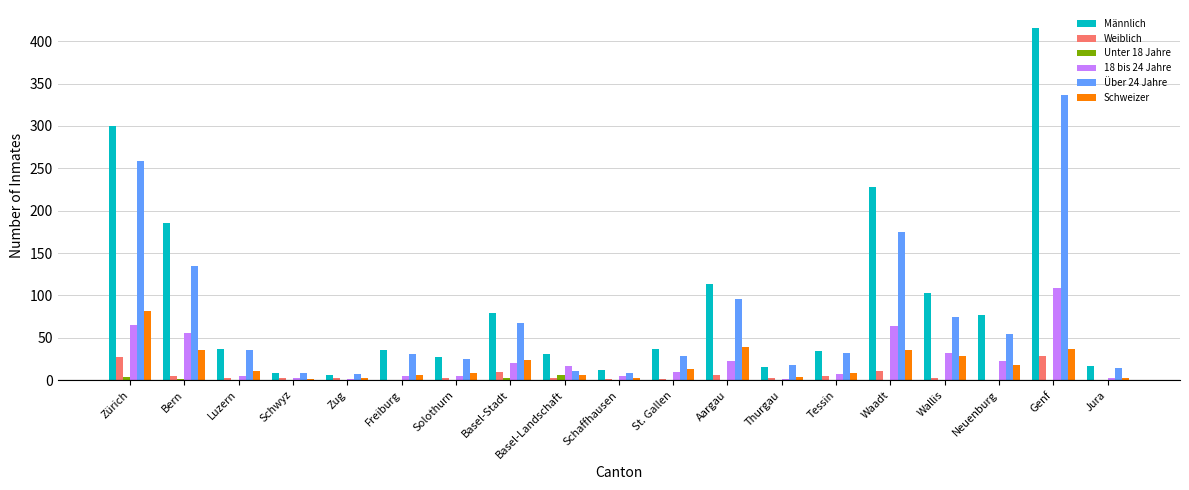

The Männlich series shows 41 at Solothurn. True or false?

False